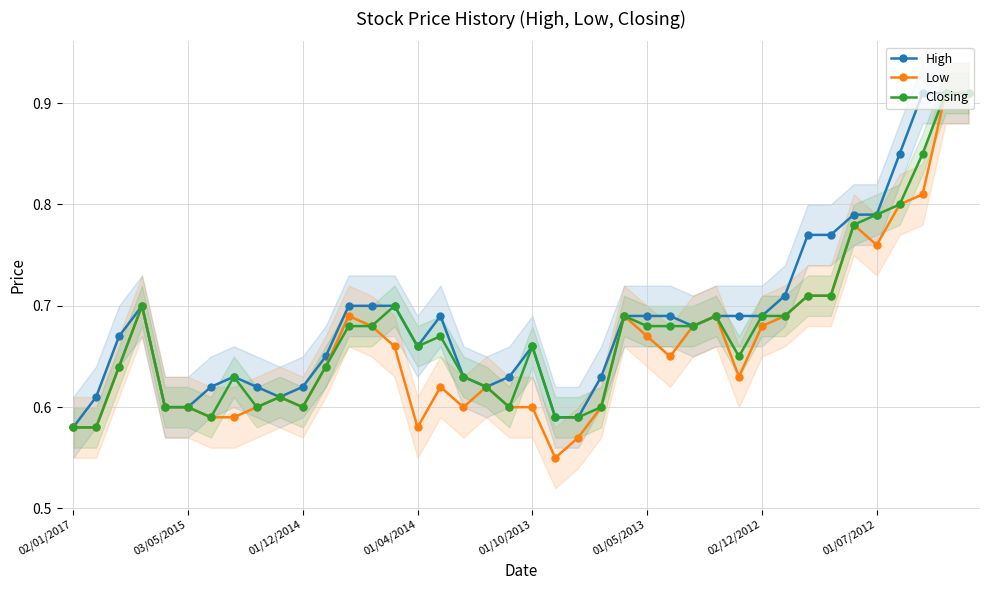

What is the difference between the second highest and second lowest values in the High series?

0.3